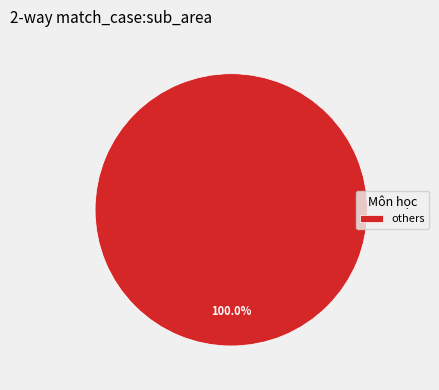

Is there any slice that represents more than half of the pie?

Yes